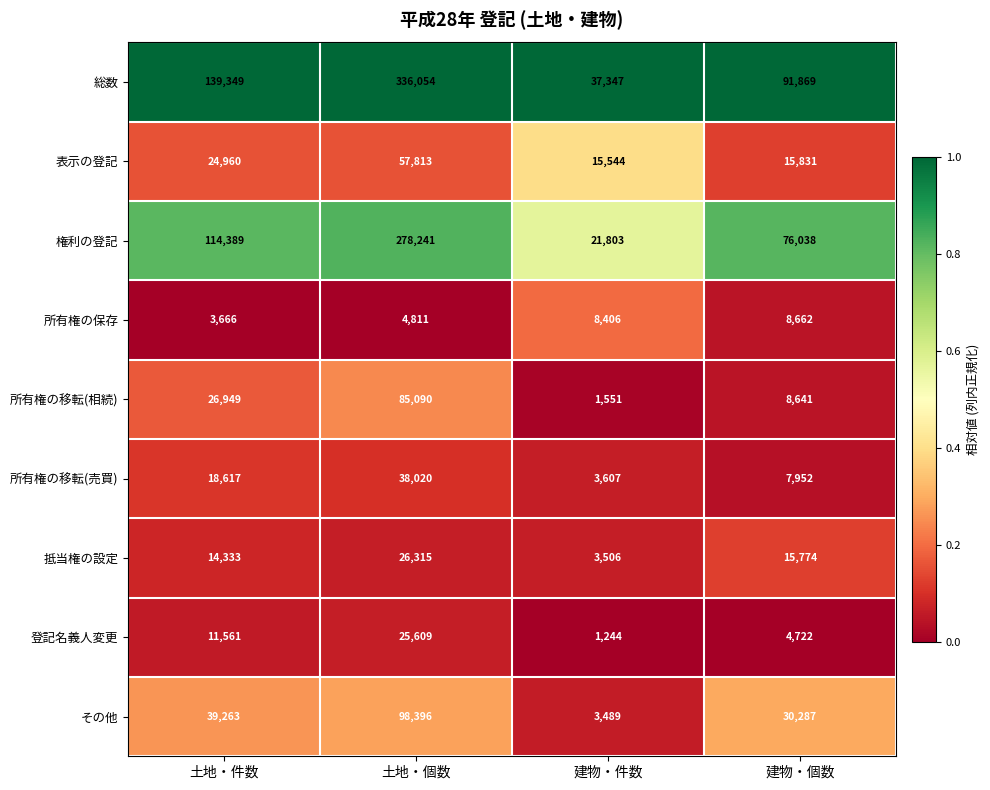

Count the 権利の登記 values in the range 76038 to 278241.

3